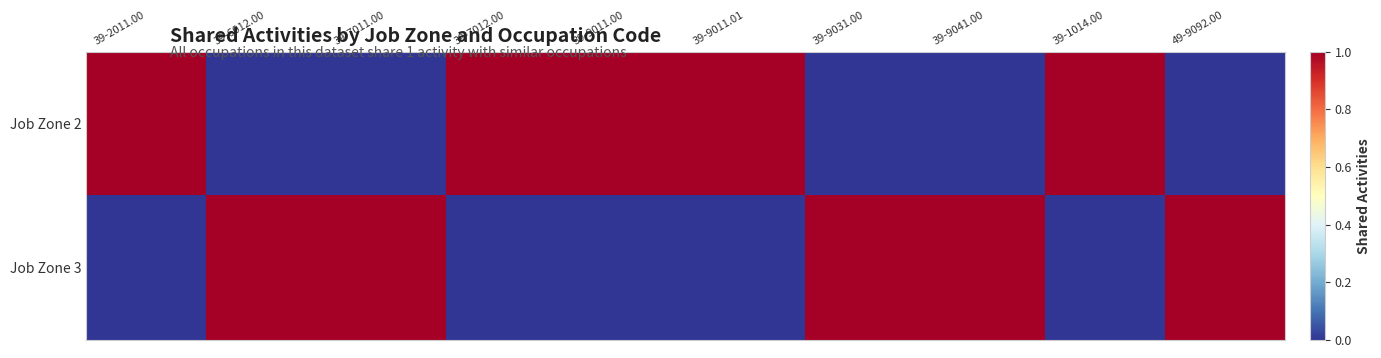

Rank the series at 39-9011.00 from highest to lowest value.

Job Zone 2, Job Zone 3